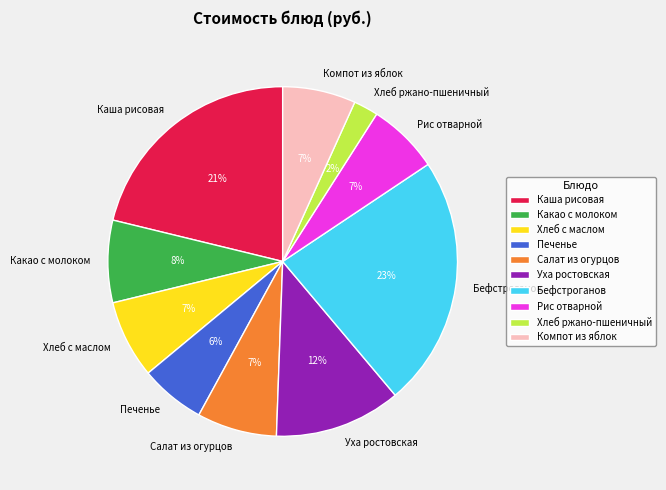

Do Салат из огурцов and Компот из яблок together represent more than half of the pie?

No